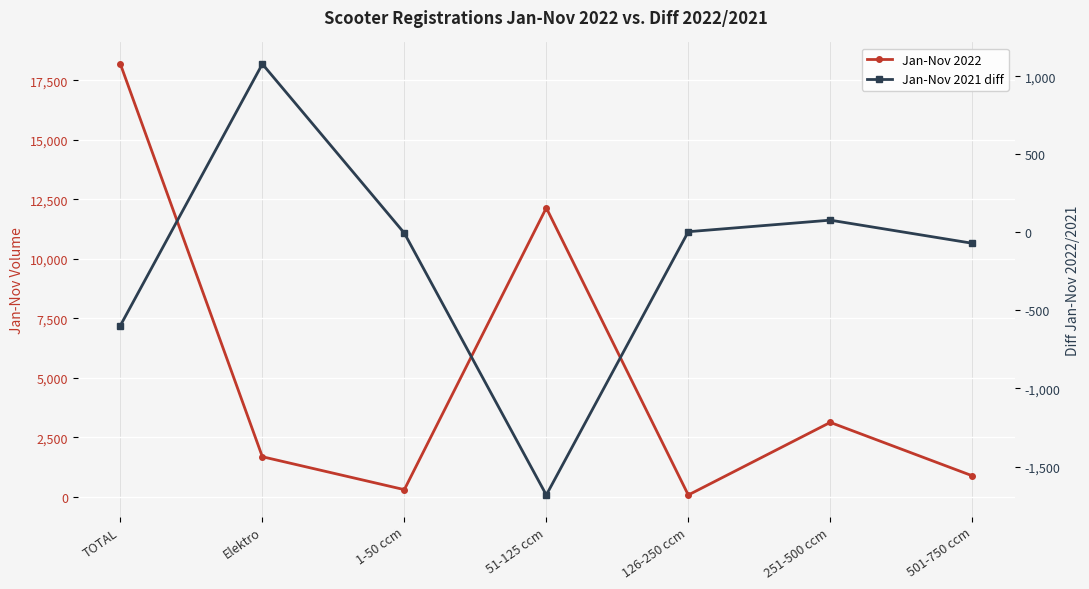

Which series changed the most between Elektro and 501-750 ccm?

Jan-Nov 2021 diff